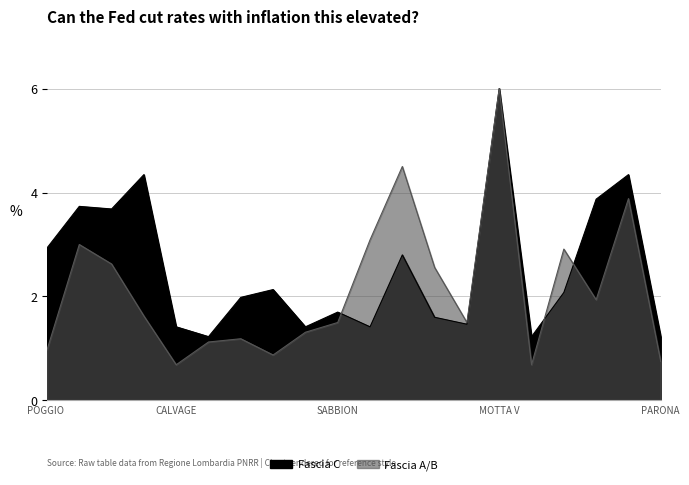

What position from the left is PIETRA DE GIORGI?

19